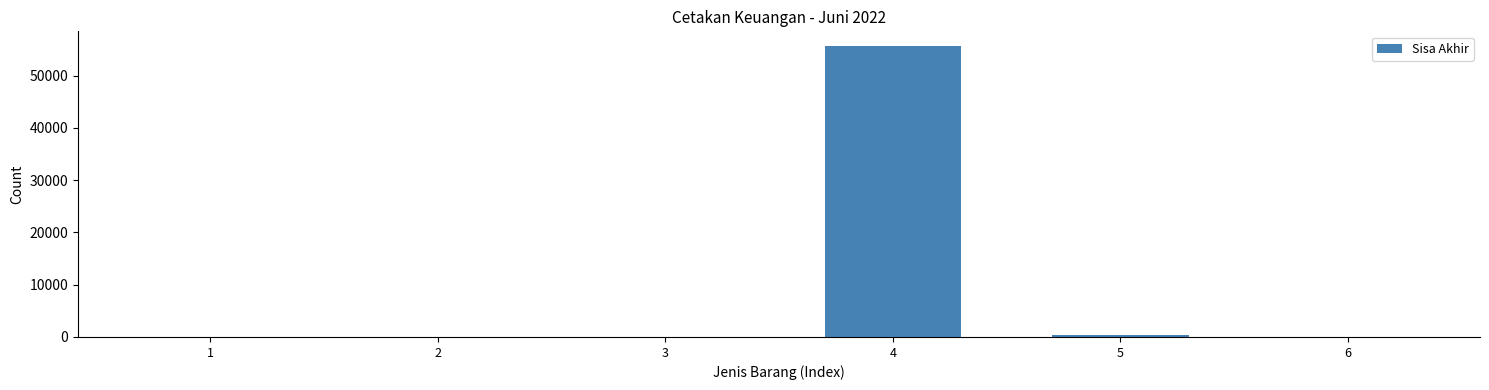

Is it true that the value at 4 is 55700?

True